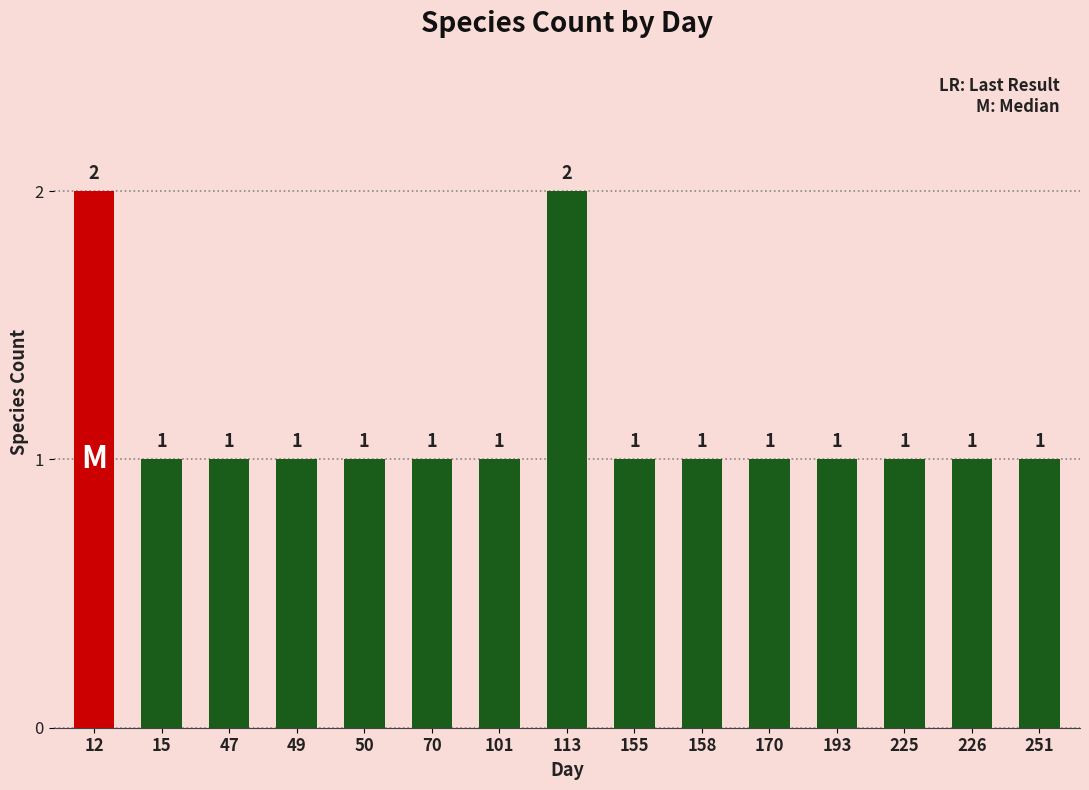

How many bars are there in total?

15